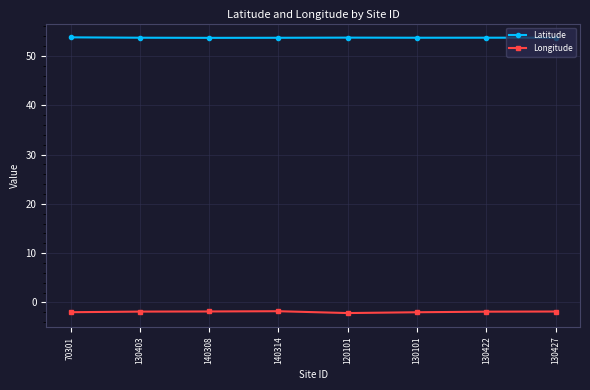

Is the value of Latitude at 130403 greater than the value of Longitude at 140314?

Yes